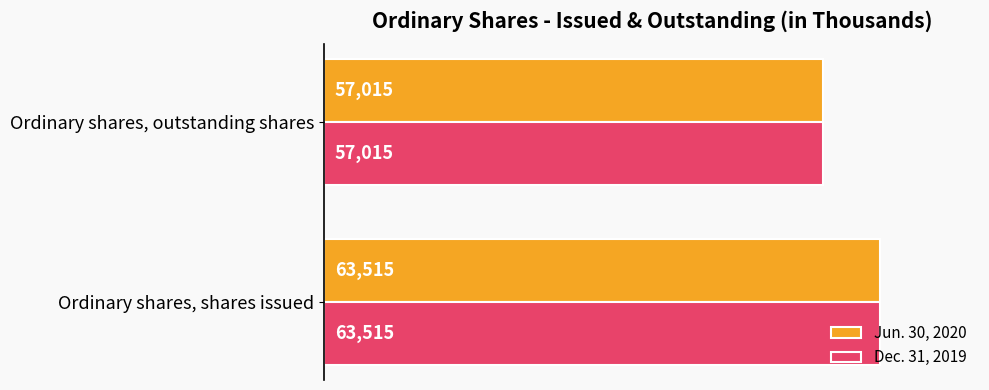

The Jun. 30, 2020 series shows 21062 at Ordinary shares, shares issued. True or false?

False